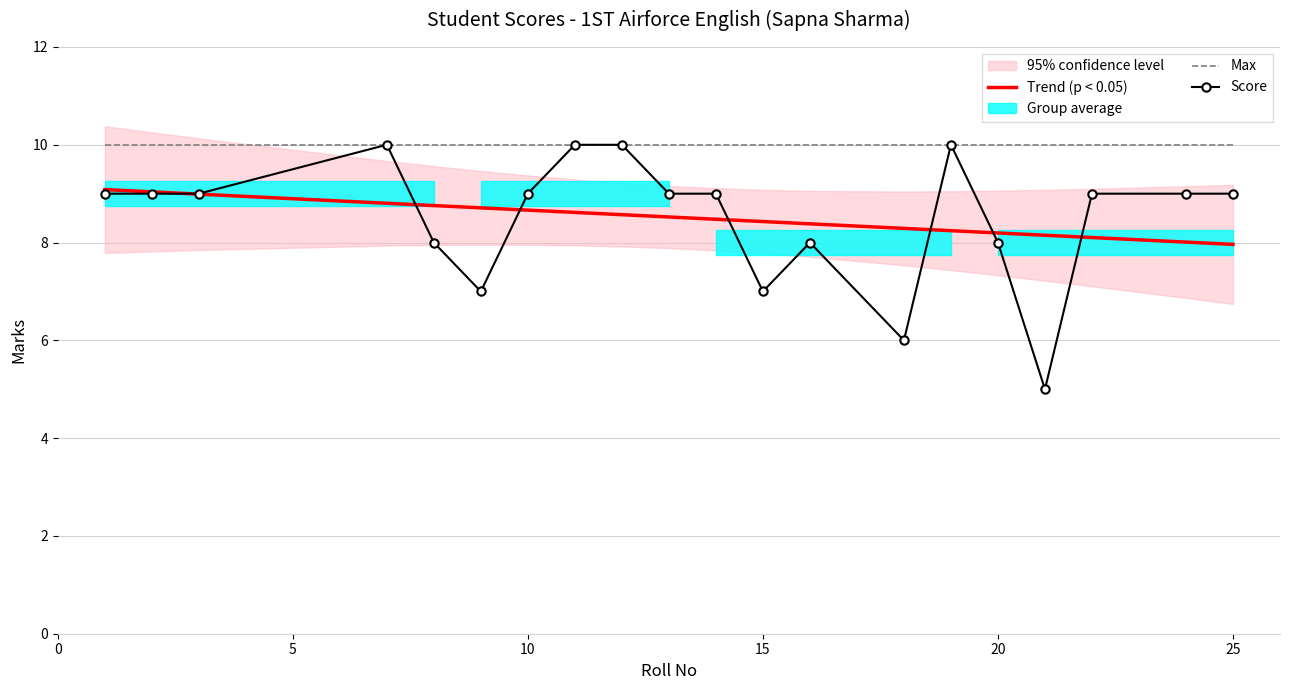

Reading left to right, transcribe all the data shown in this chart.

Trend (p < 0.05): 9.1	9.0	9.0	8.8	8.8	8.7	8.7	8.6	8.6	8.5	8.5	8.4	8.4	8.3	8.2	8.2	8.1	8.1	8.0	8.0
Max: 10.0	10.0	10.0	10.0	10.0	10.0	10.0	10.0	10.0	10.0	10.0	10.0	10.0	10.0	10.0	10.0	10.0	10.0	10.0	10.0
Score: 9.0	9.0	9.0	10.0	8.0	7.0	9.0	10.0	10.0	9.0	9.0	7.0	8.0	6.0	10.0	8.0	5.0	9.0	9.0	9.0